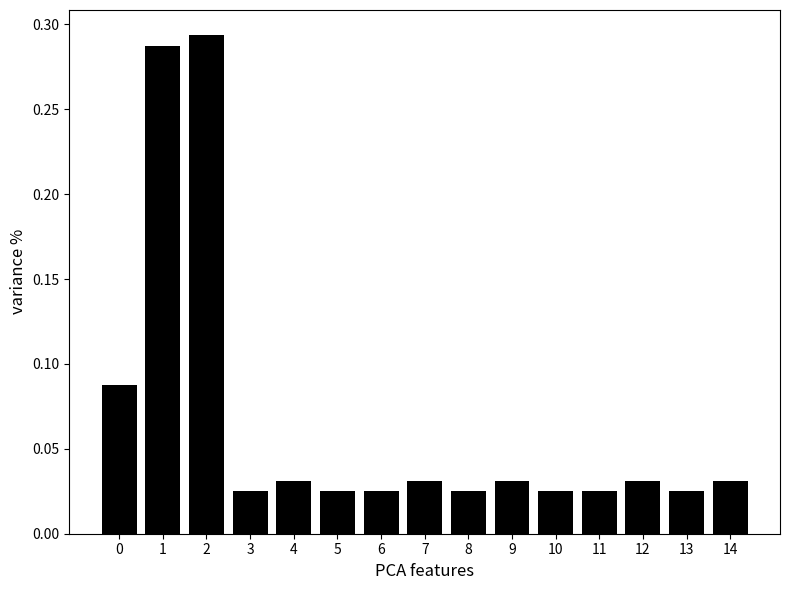

What is the sum of all values?

1.0